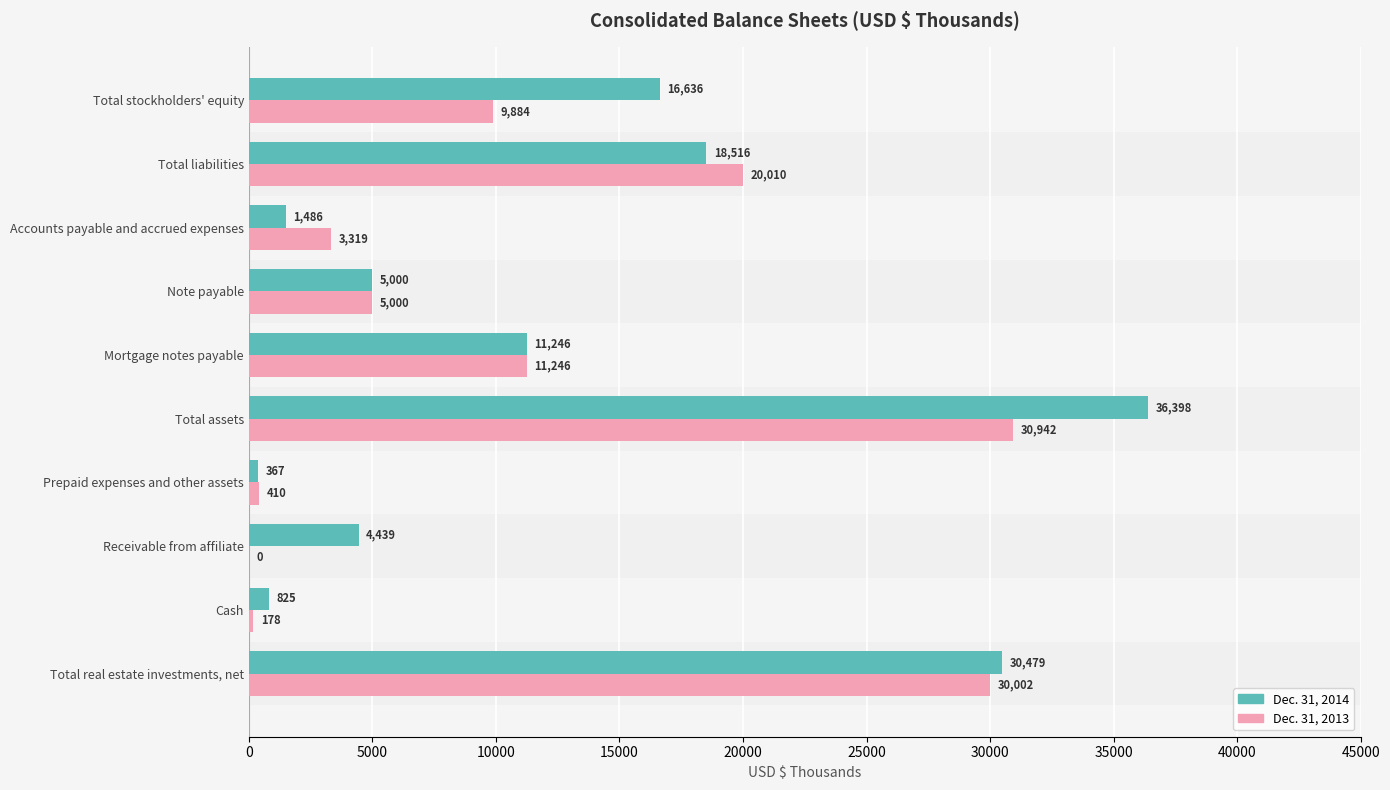

The value of Dec. 31, 2013 at Note payable is 5000. True or false?

True